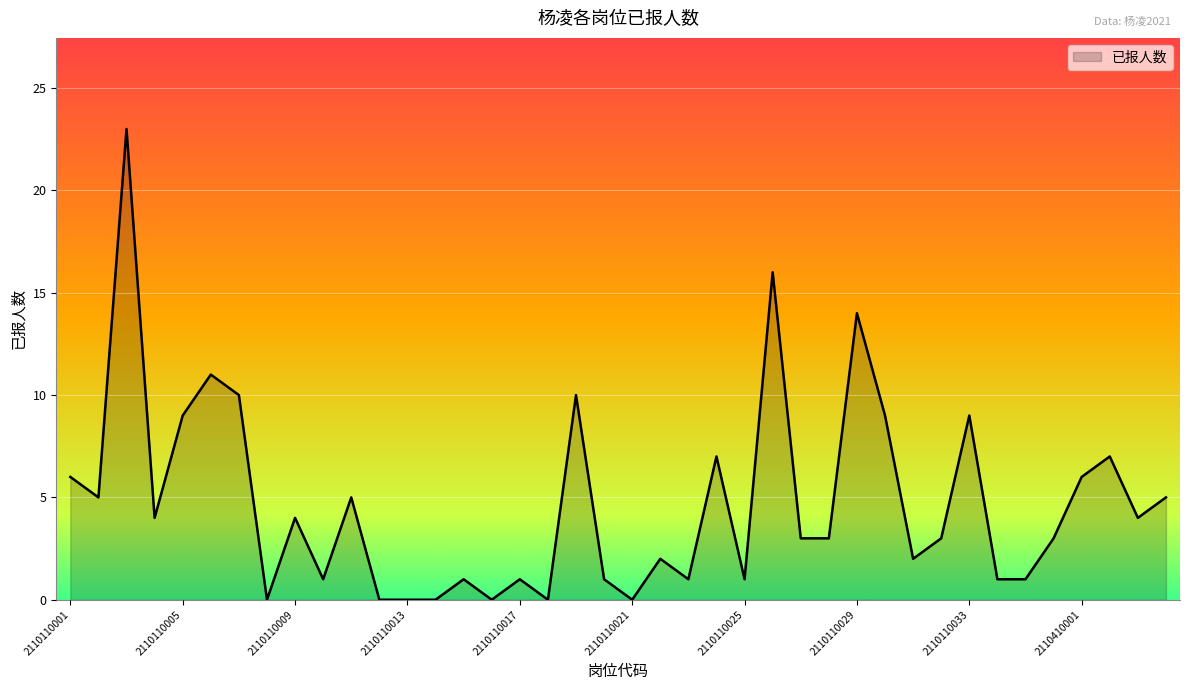

What is the maximum value shown in the chart?

23